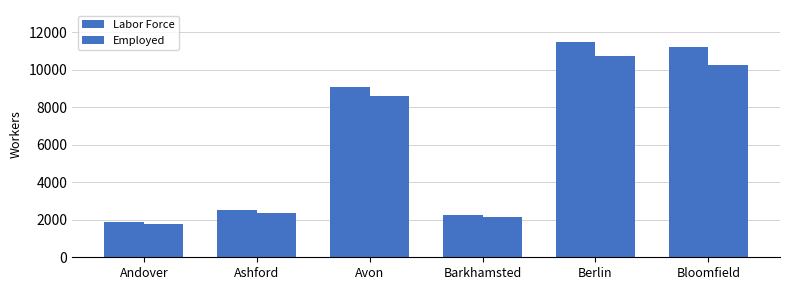

Does the chart contain any negative values?

No